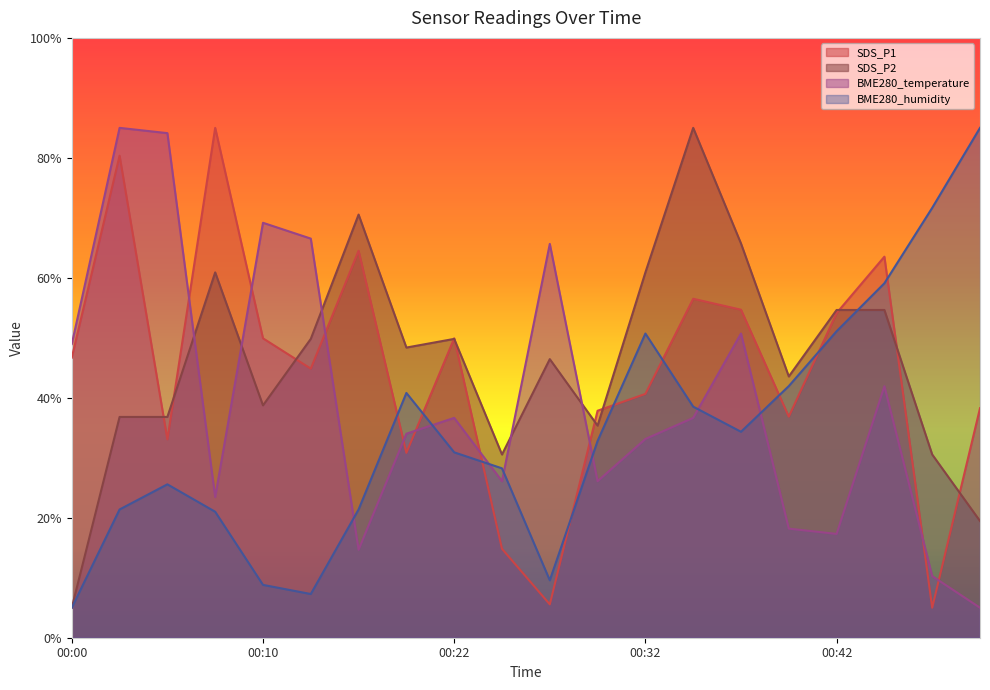

At which category does BME280_temperature reach its first local peak?

00:02